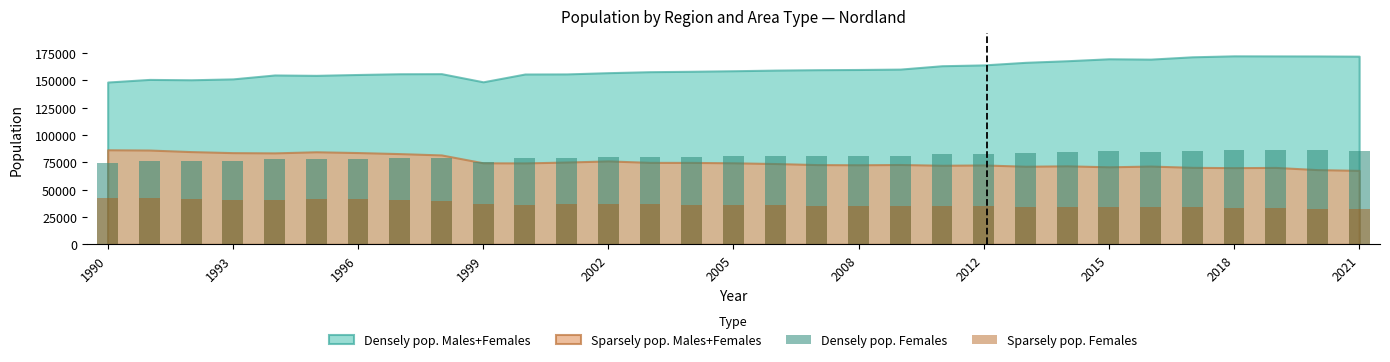

How many data points in Sparsely pop. Females are less than 36239?

15